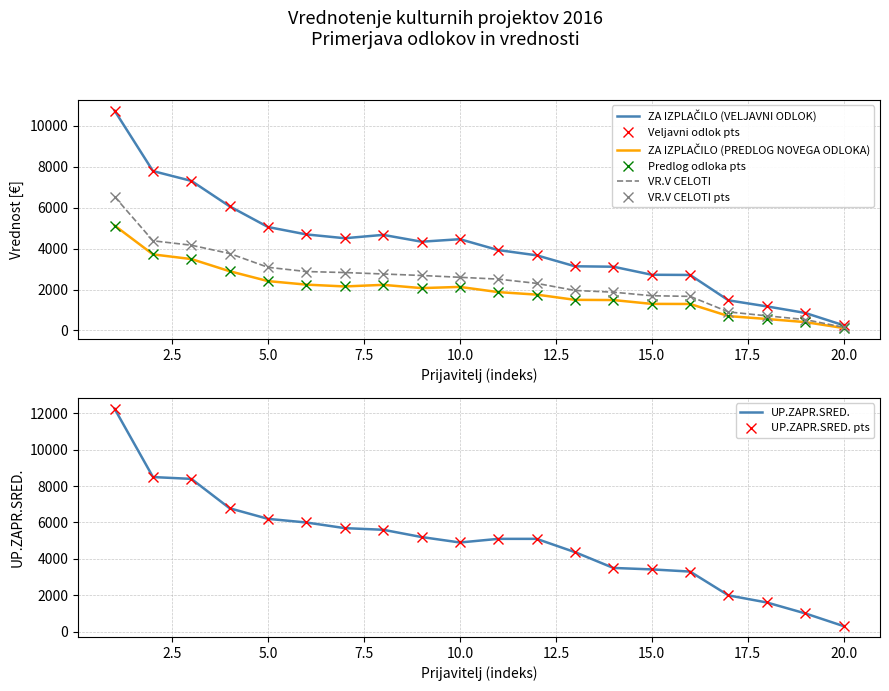

Which series has the largest range (max minus min)?

UP.ZAPR.SRED.